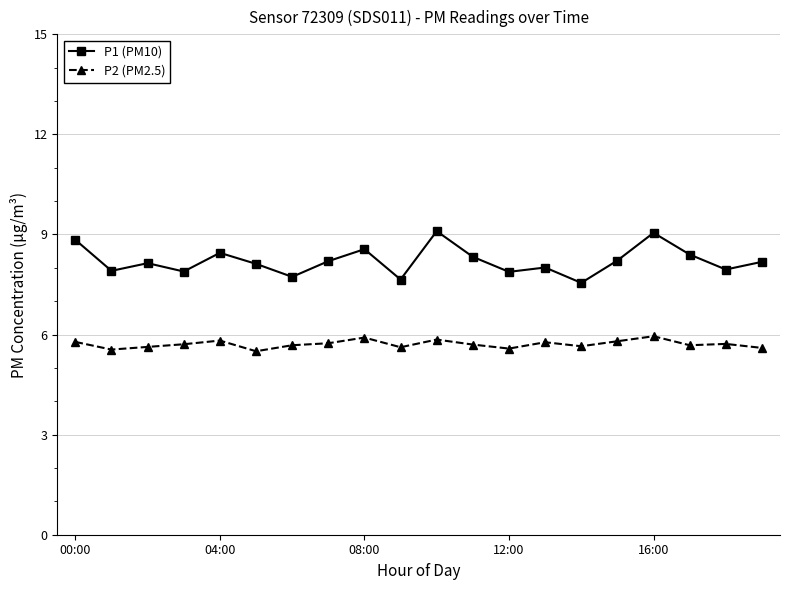

What is the highest value of the P1 (PM10) series?

9.1